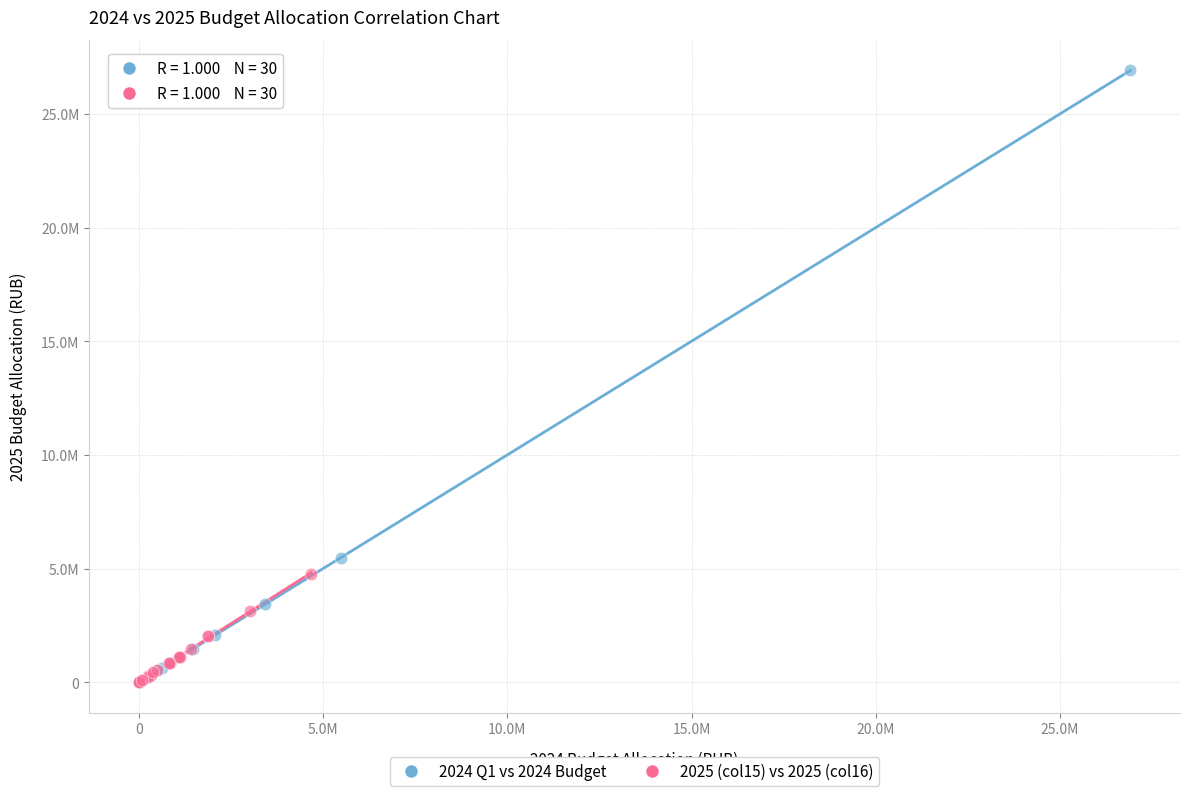

Which series contains the highest Y value?

2024 Q1 vs 2024 Budget